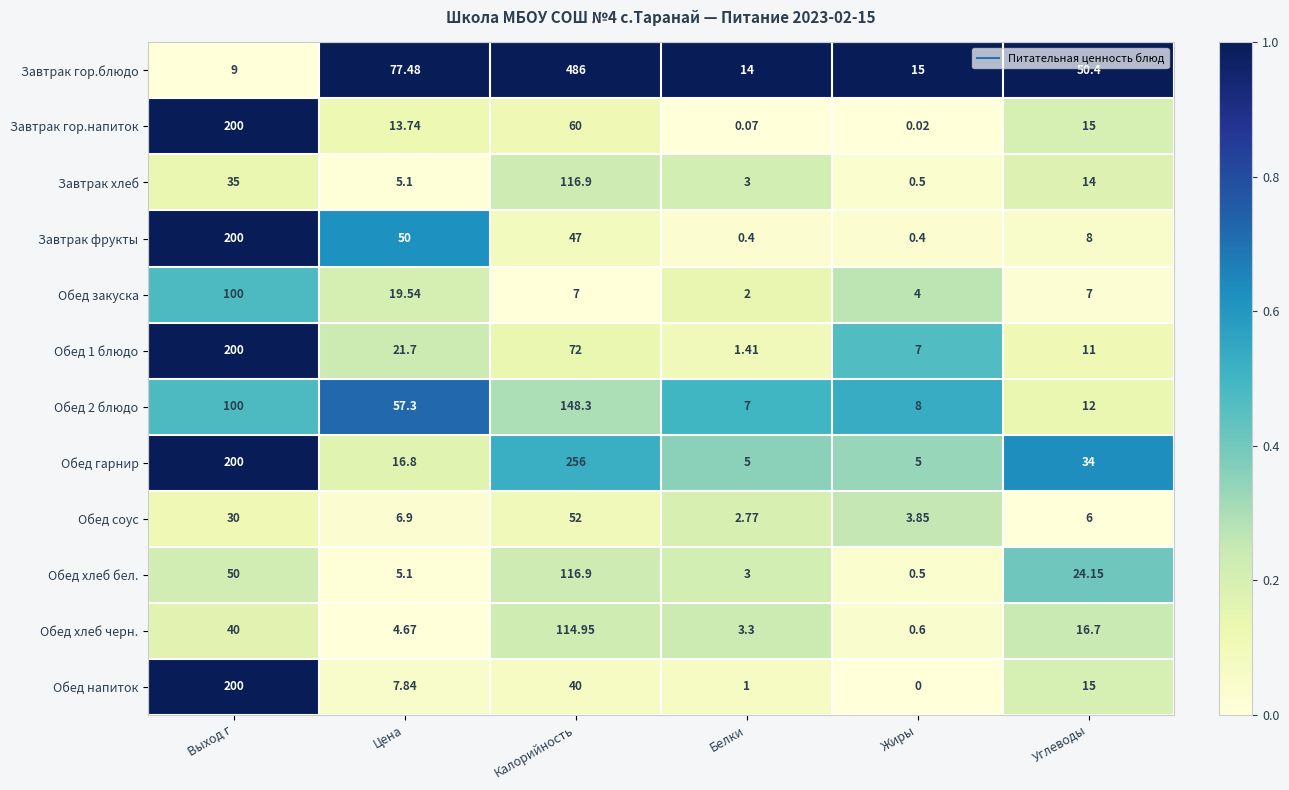

Rank the categories by Завтрак гор.напиток value from lowest to highest.

Жиры, Белки, Цена, Углеводы, Калорийность, Выход г